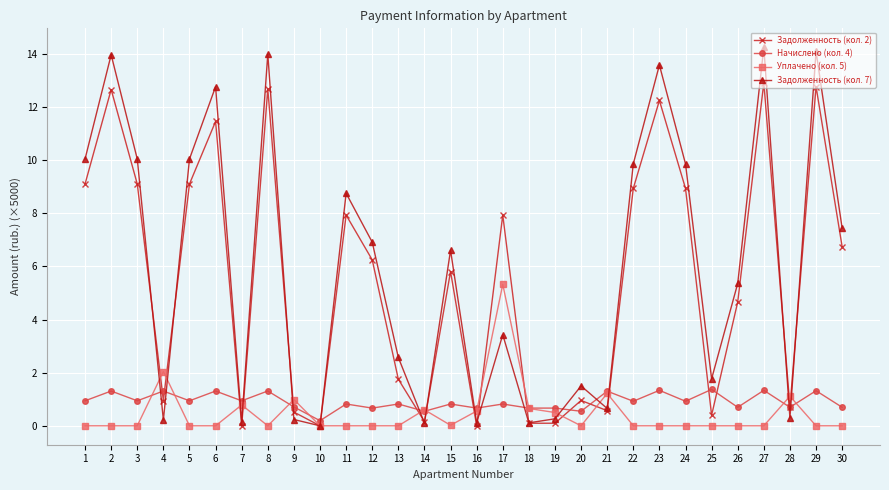

Which series has the widest spread of values?

Задолженность (кол. 7)